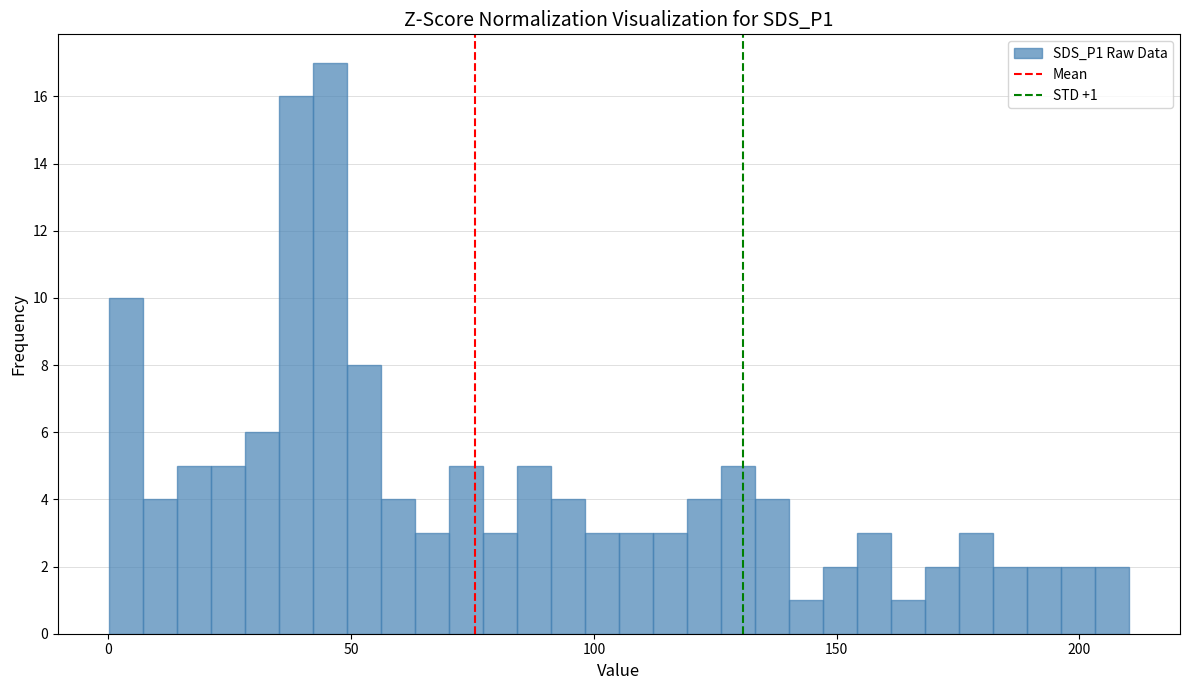

Read against the x-axis, roughly where is the centre of the tallest bar?

45